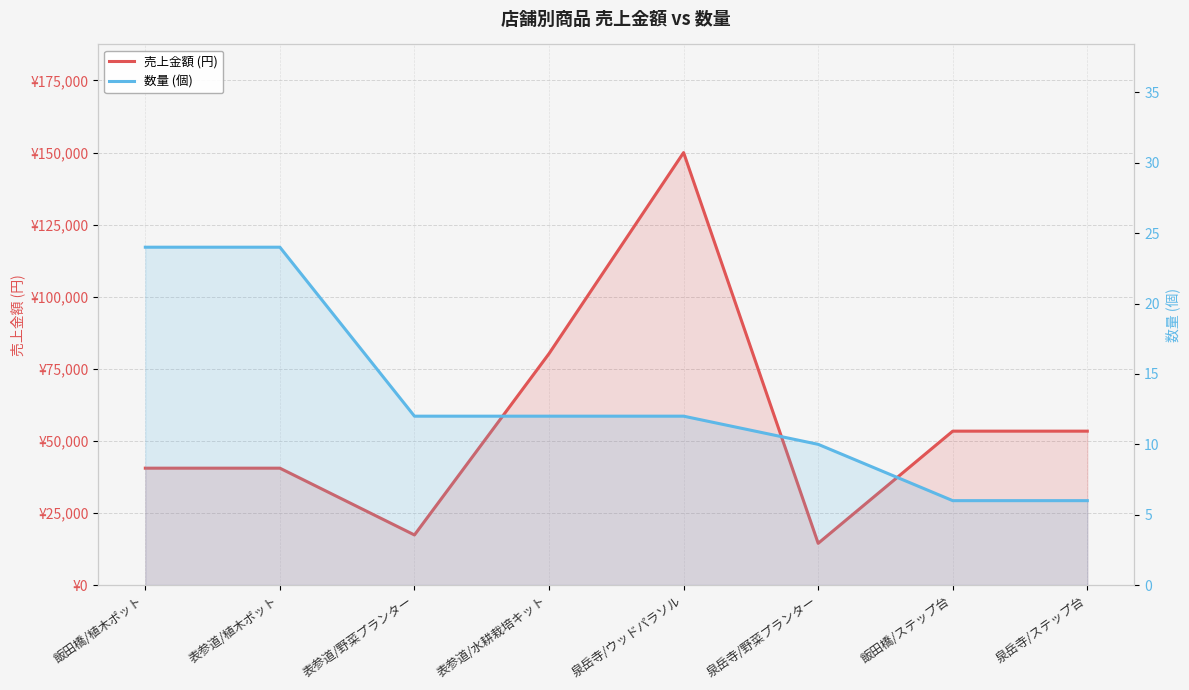

At how many categories does at least one series exceed 93003?

1